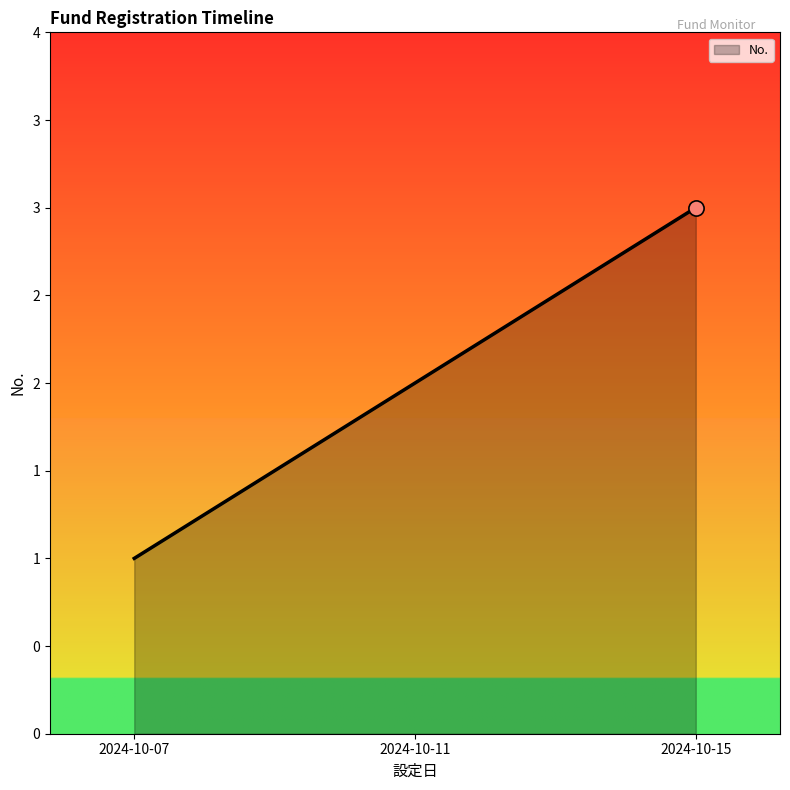

Which has a higher value, 2024-10-15 or 2024-10-07?

2024-10-15